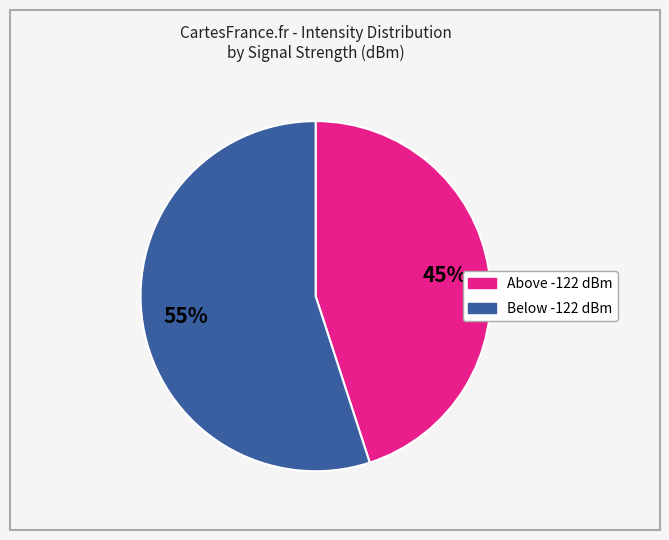

To the nearest percent, what is the average slice percentage?

50%